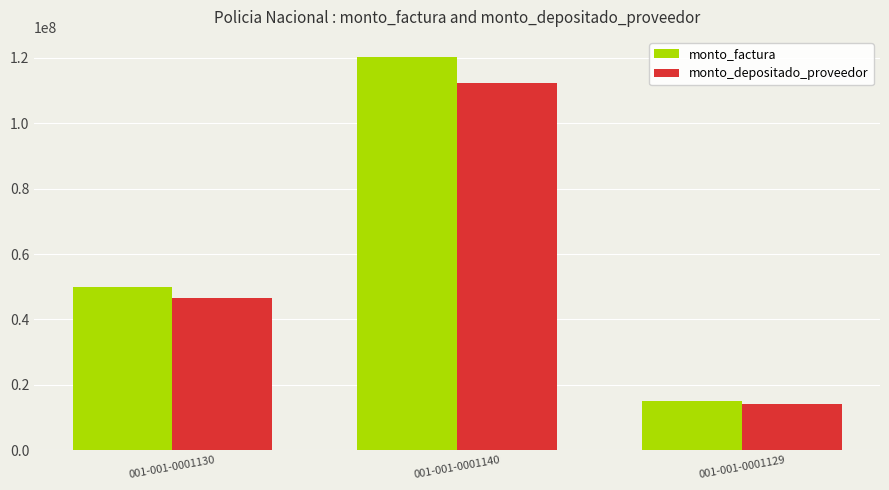

At how many categories does at least one series exceed 26504644?

2